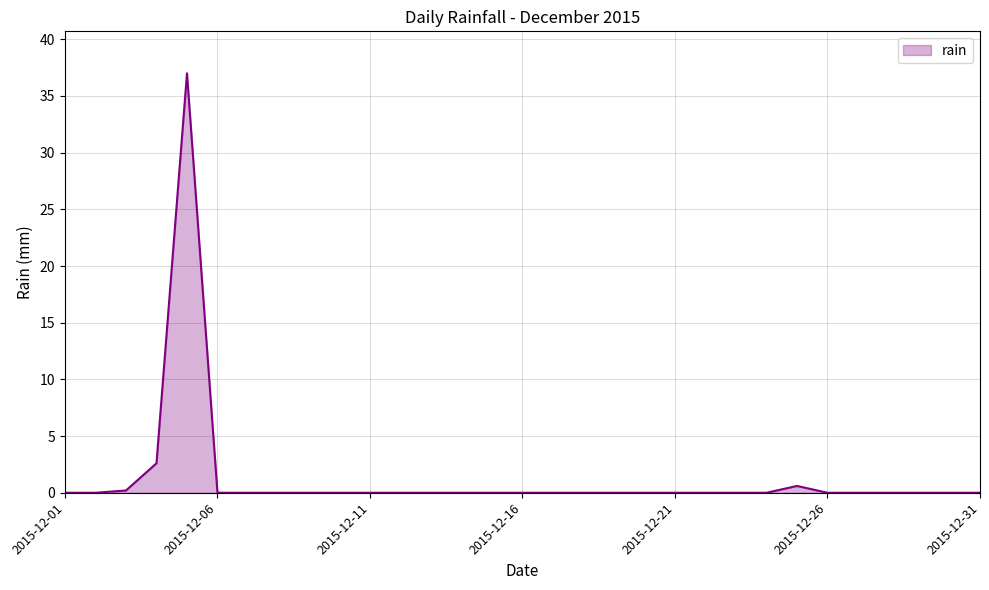

How many lines are shown in the chart?

1